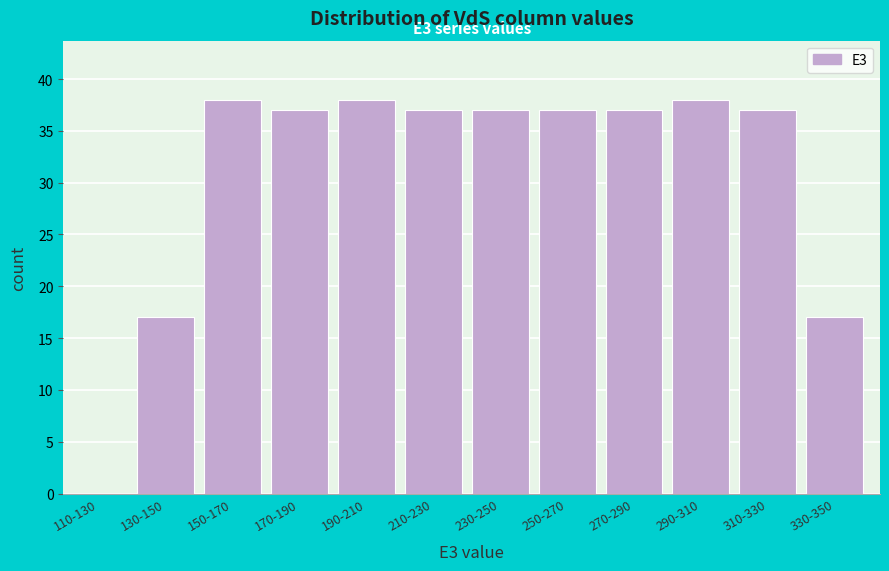

Reading right to left, transcribe all the data shown in this chart.

330-350=17	310-330=37	290-310=38	270-290=37	250-270=37	230-250=37	210-230=37	190-210=38	170-190=37	150-170=38	130-150=17	110-130=0